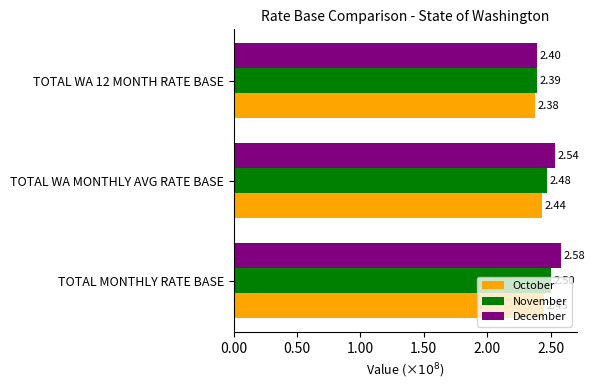

At which label does November reach its peak?

TOTAL MONTHLY RATE BASE